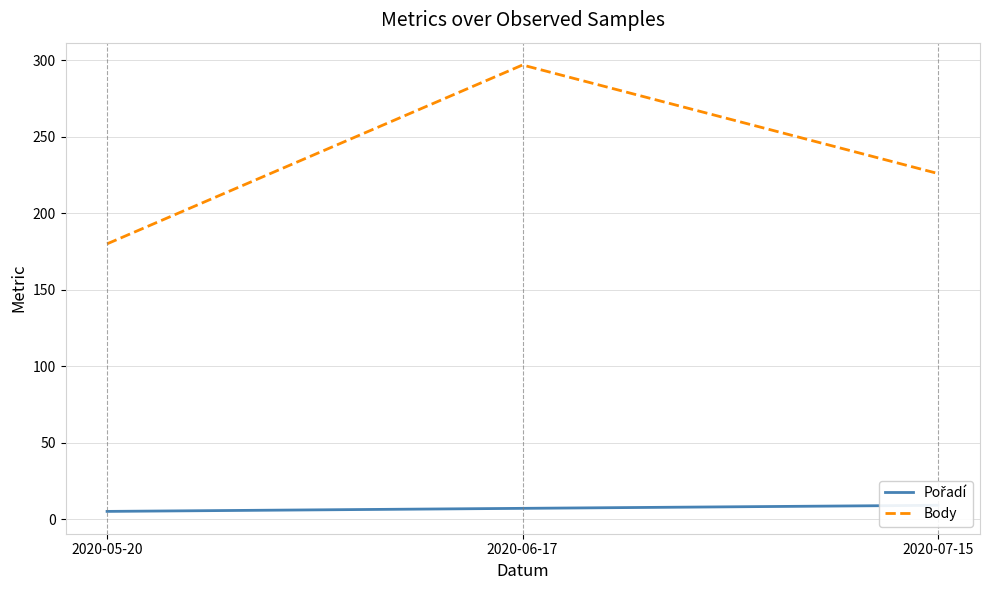

How many values in the Pořadí series exceed 7?

1